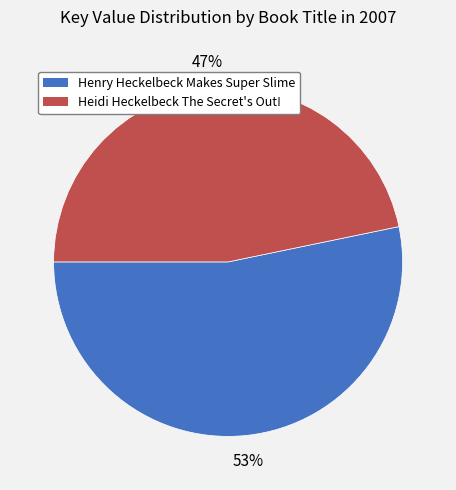

To the nearest percent, what is the average slice percentage?

50%